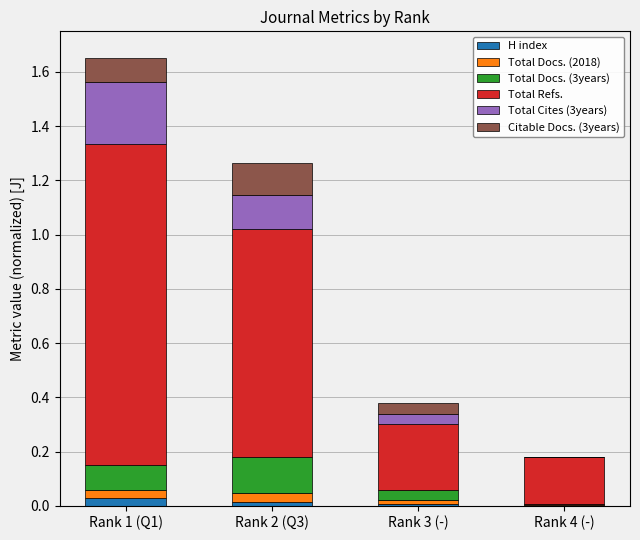

True or false: H index has a value of 0.0 at Rank 4 (-).

True